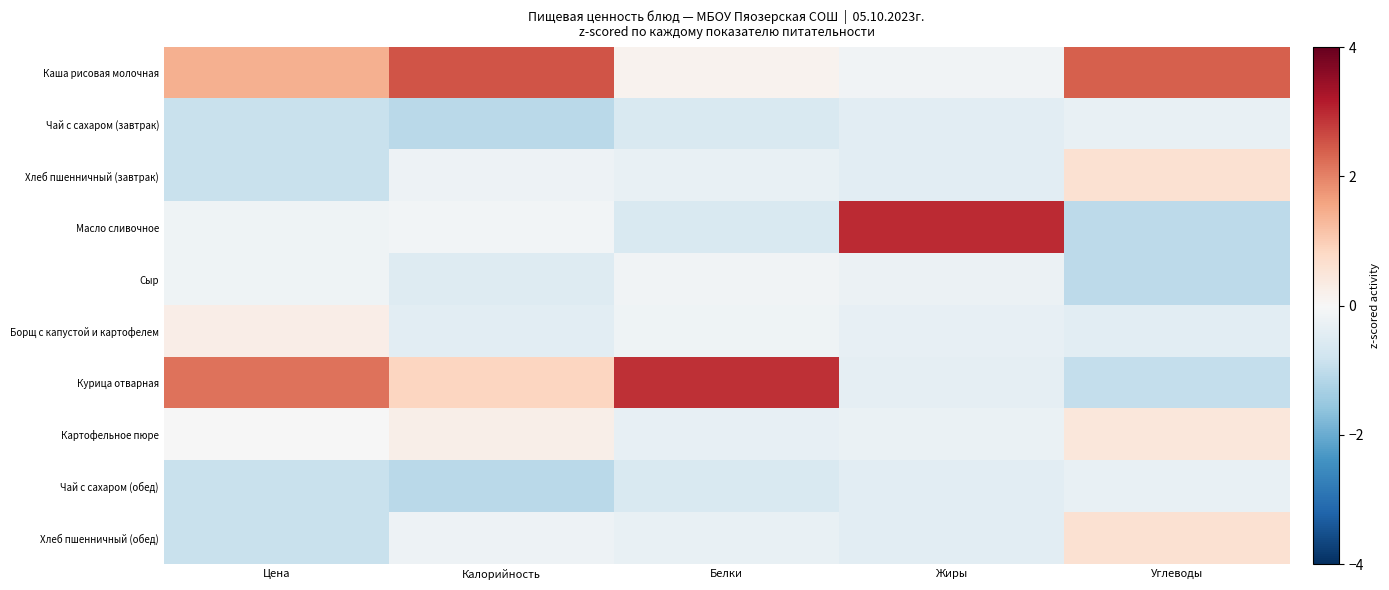

Rank the series by their maximum value, from lowest to highest.

Чай с сахаром (завтрак), Чай с сахаром (обед), Сыр, Борщ с капустой и картофелем, Картофельное пюре, Хлеб пшенничный (завтрак), Хлеб пшенничный (обед), Каша рисовая молочная, Курица отварная, Масло сливочное